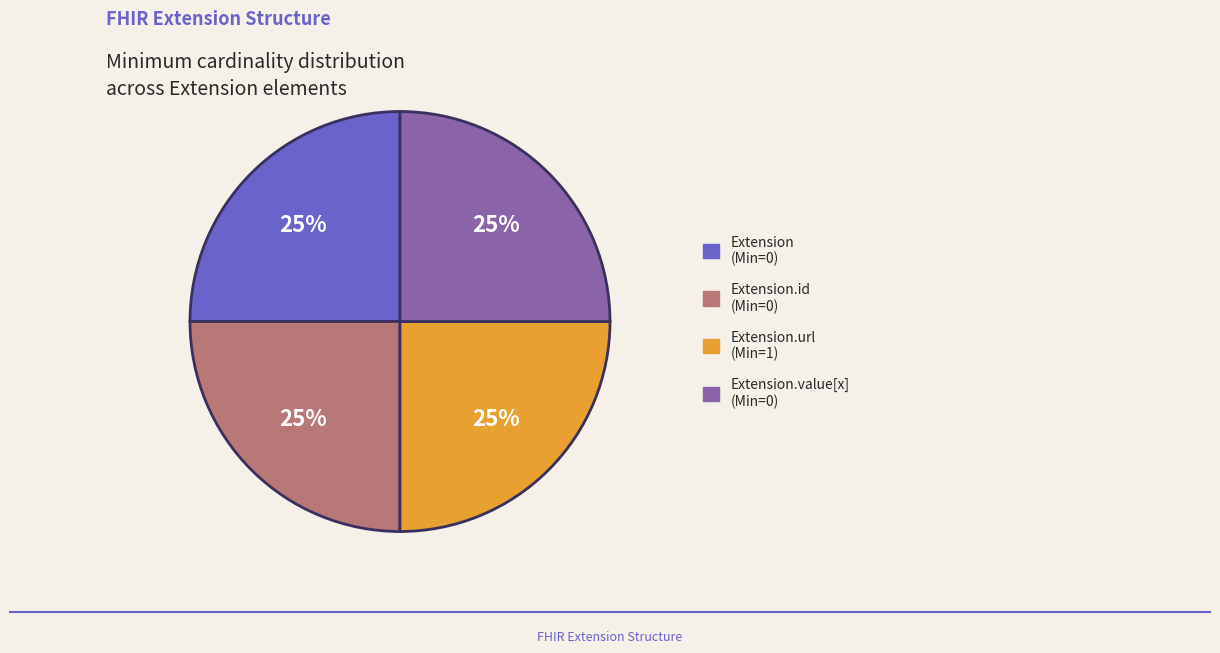

How many segments does this pie chart have?

4